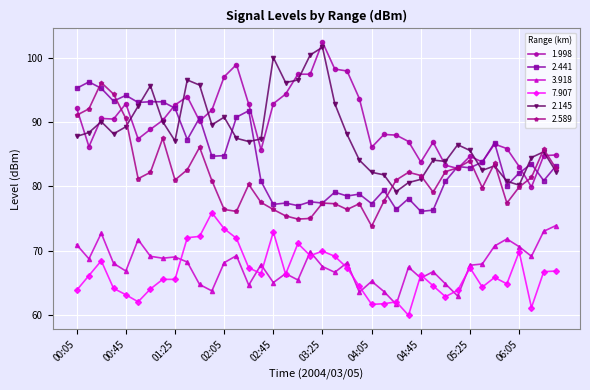

True or false: 2.145 and 7.907 intersect in this chart.

False